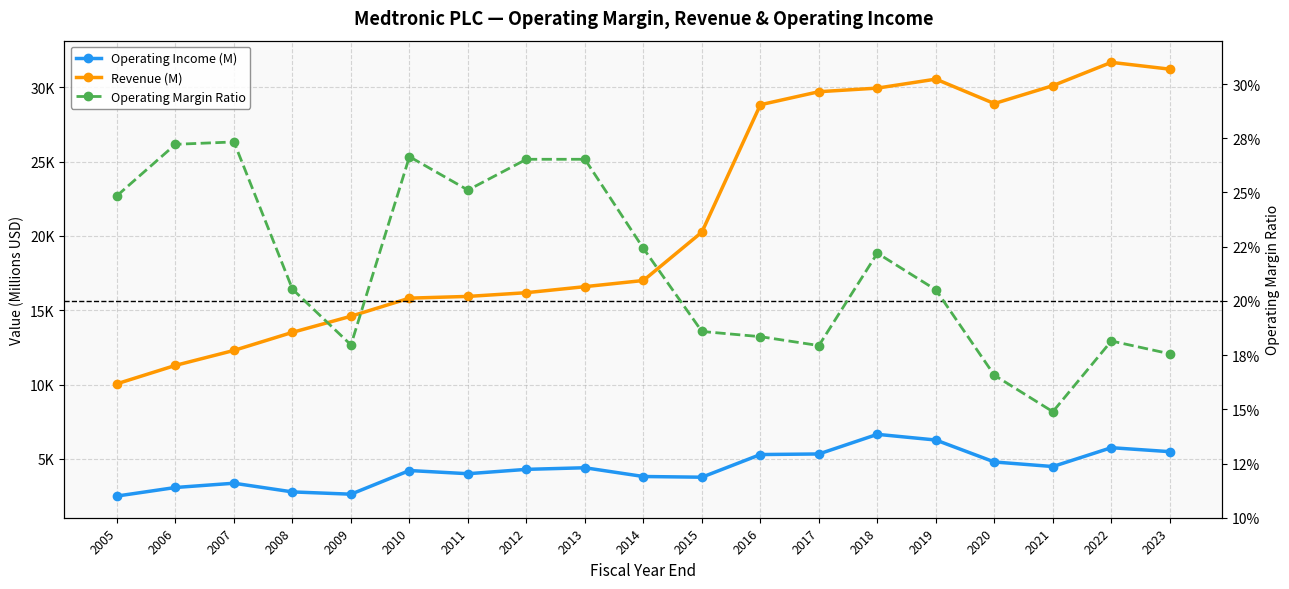

What is the highest value of the Operating Income (M) series?

6651.0